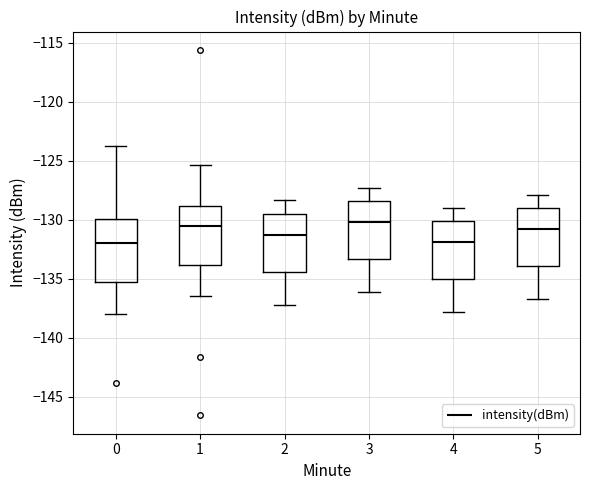

Reading left to right, transcribe this box plot: for each box, give where its median line is, the range the box spans, and where its two whiskers end, as read against the y-axis. The values are not printed on the chart, so give them approximately, as read against the axis.

0: median -132.0, box -135.5 to -130.0, whiskers -138.0 to -124.0
1: median -130.5, box -134.0 to -129.0, whiskers -136.5 to -125.5
2: median -131.5, box -134.5 to -129.5, whiskers -137.0 to -128.5
3: median -130.0, box -133.5 to -128.5, whiskers -136.0 to -127.5
4: median -132.0, box -135.0 to -130.0, whiskers -138.0 to -129.0
5: median -131.0, box -134.0 to -129.0, whiskers -136.5 to -128.0